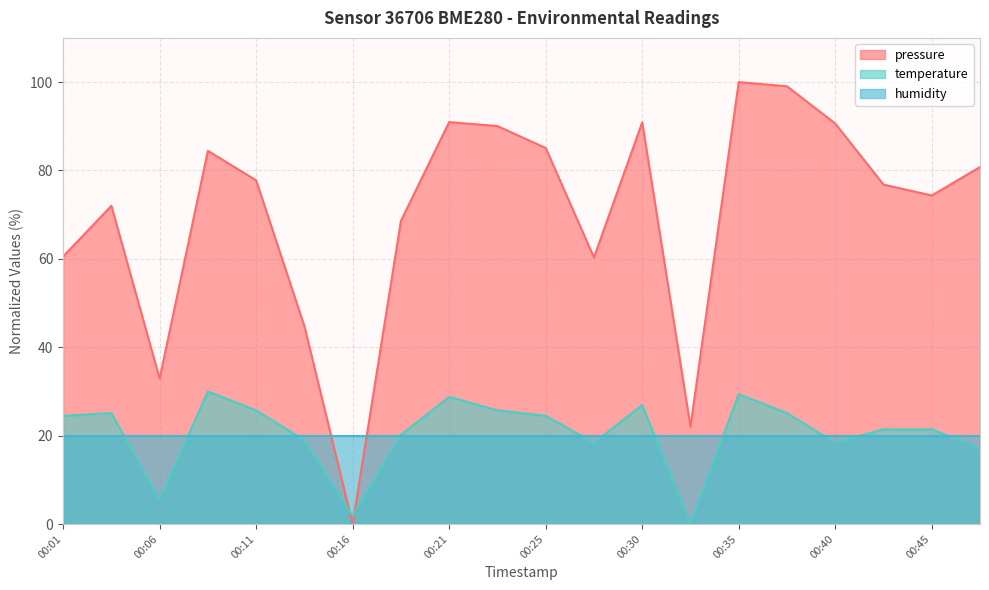

What is the total value across all series at 00:01?

105.0